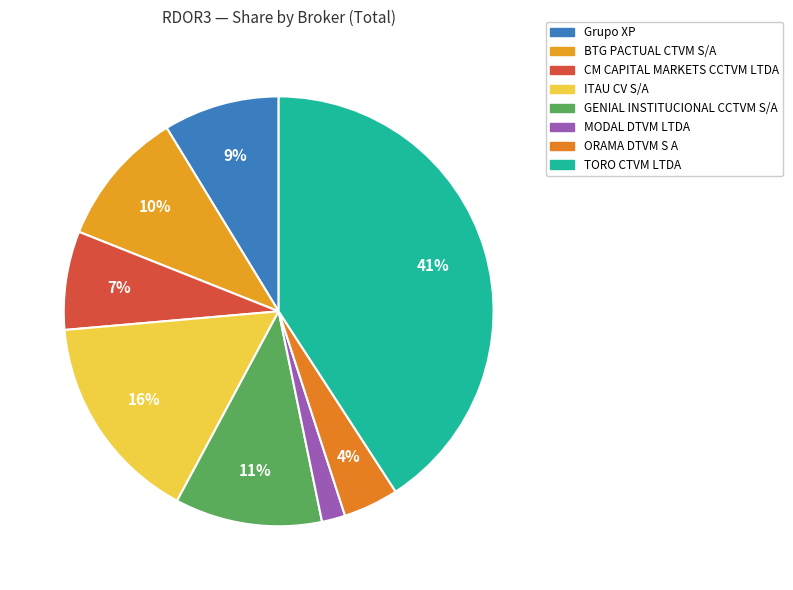

Rank the categories by value from lowest to highest.

MODAL DTVM LTDA, ORAMA DTVM S A, CM CAPITAL MARKETS CCTVM LTDA, Grupo XP, BTG PACTUAL CTVM S/A, GENIAL INSTITUCIONAL CCTVM S/A, ITAU CV S/A, TORO CTVM LTDA